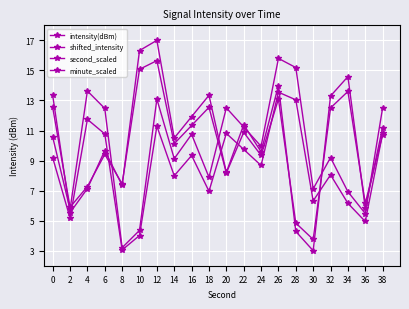

Does the chart have visible grid lines?

Yes